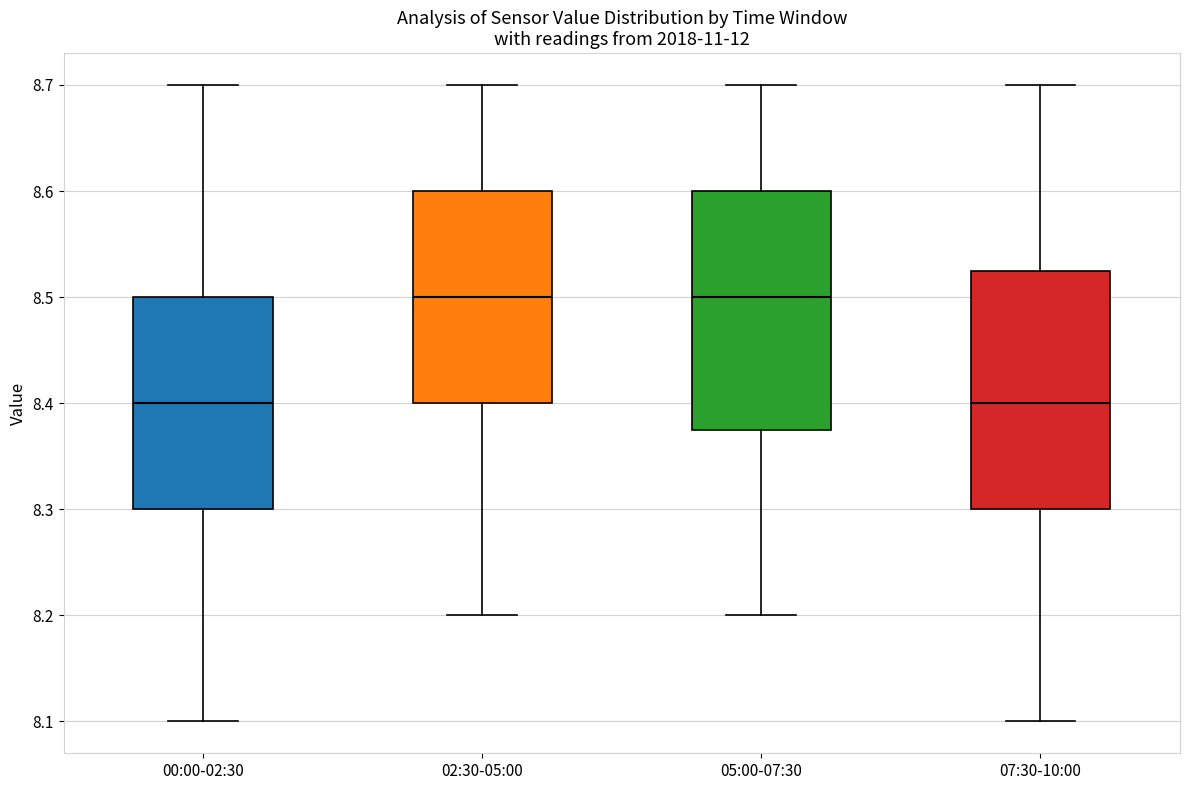

Reading left to right, transcribe this box plot: for each box, give where its median line is, the range the box spans, and where its two whiskers end, as read against the y-axis. The values are not printed on the chart, so give them approximately, as read against the axis.

00:00-02:30: median 8.40, box 8.30 to 8.50, whiskers 8.10 to 8.70
02:30-05:00: median 8.50, box 8.40 to 8.60, whiskers 8.20 to 8.70
05:00-07:30: median 8.50, box 8.38 to 8.60, whiskers 8.20 to 8.70
07:30-10:00: median 8.40, box 8.30 to 8.53, whiskers 8.10 to 8.70